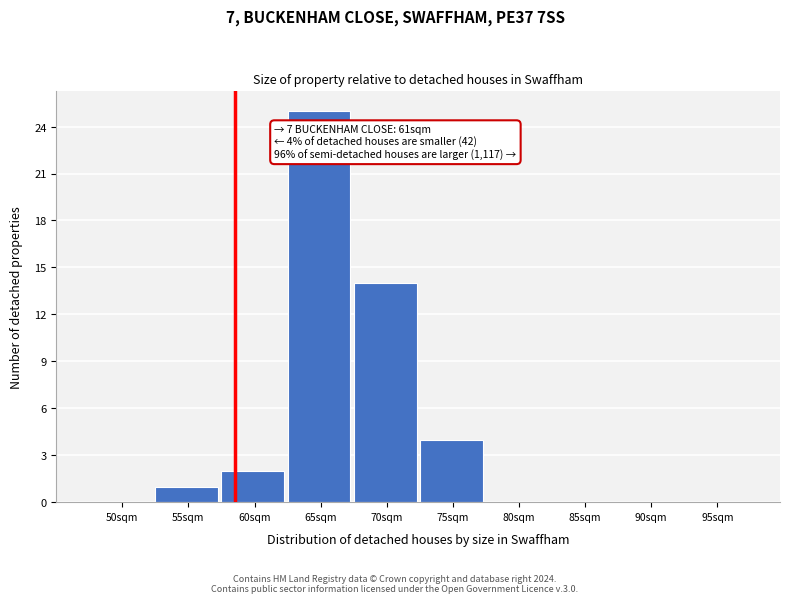

Reading right to left, what are all the values shown in this chart?

95sqm=0	90sqm=0	85sqm=0	80sqm=0	75sqm=4	70sqm=14	65sqm=25	60sqm=2	55sqm=1	50sqm=0